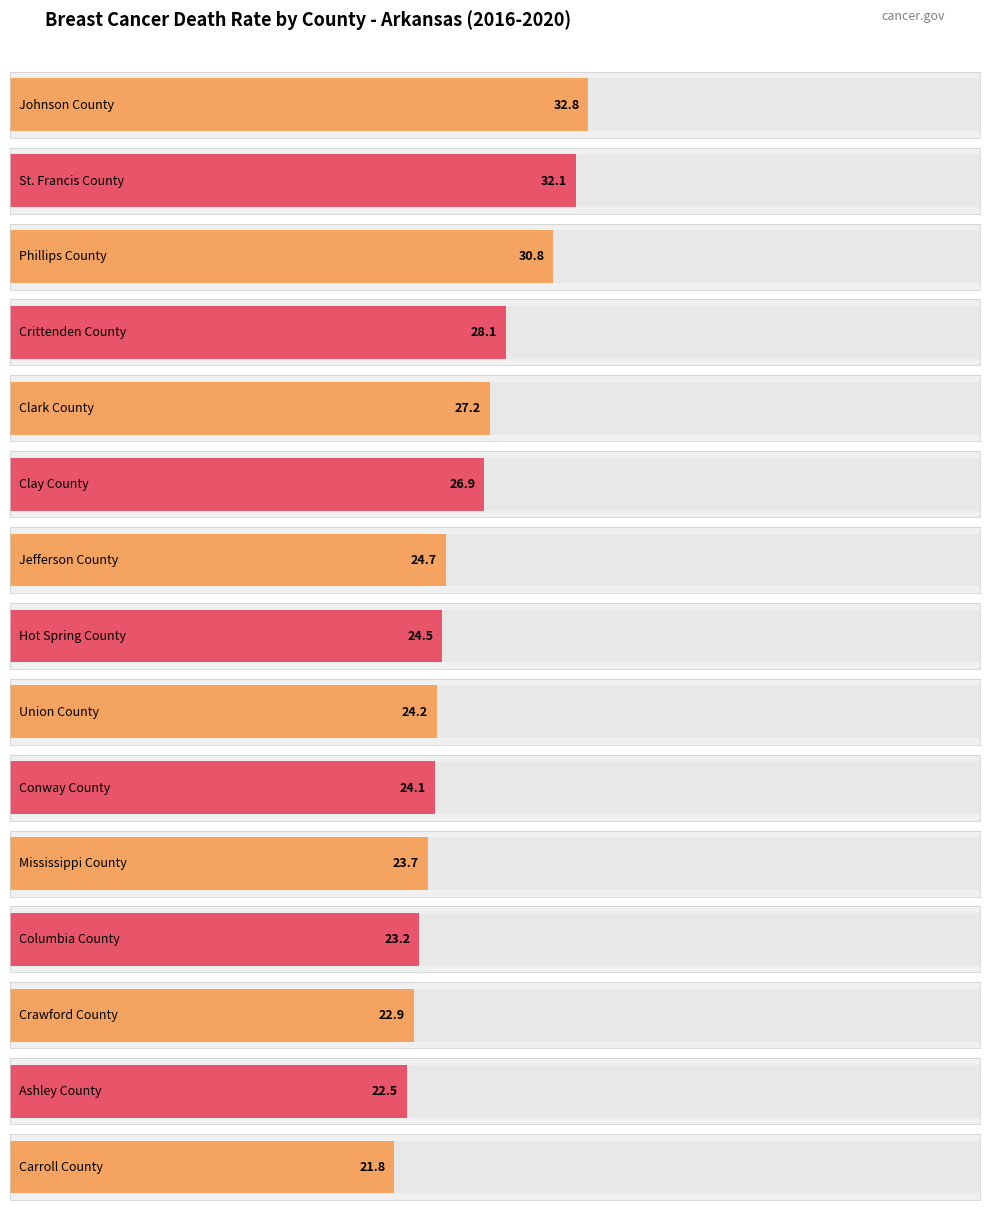

Reading right to left, extract all data points from this chart.

Carroll County=21.8	Ashley County=22.5	Crawford County=22.9	Columbia County=23.2	Mississippi County=23.7	Conway County=24.1	Union County=24.2	Hot Spring County=24.5	Jefferson County=24.7	Clay County=26.9	Clark County=27.2	Crittenden County=28.1	Phillips County=30.8	St. Francis County=32.1	Johnson County=32.8